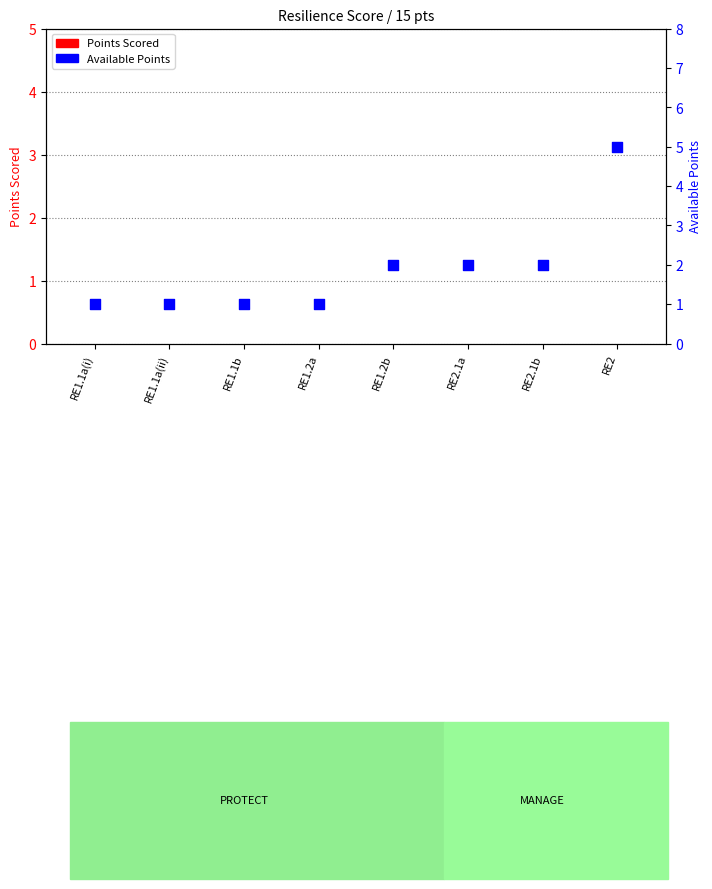

At which category is the sum across all series the highest?

RE2